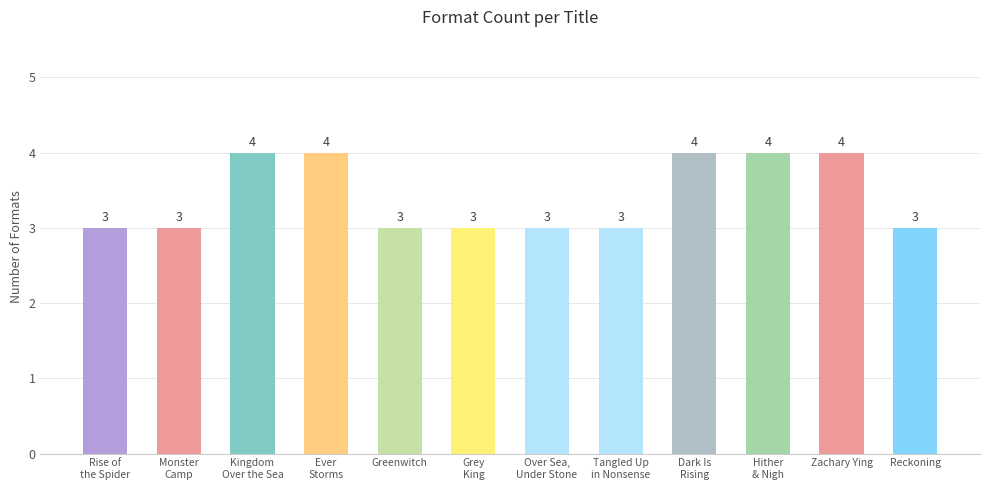

What is the ratio of the value at Tangled Up
in Nonsense to the value at Grey
King?

1.0